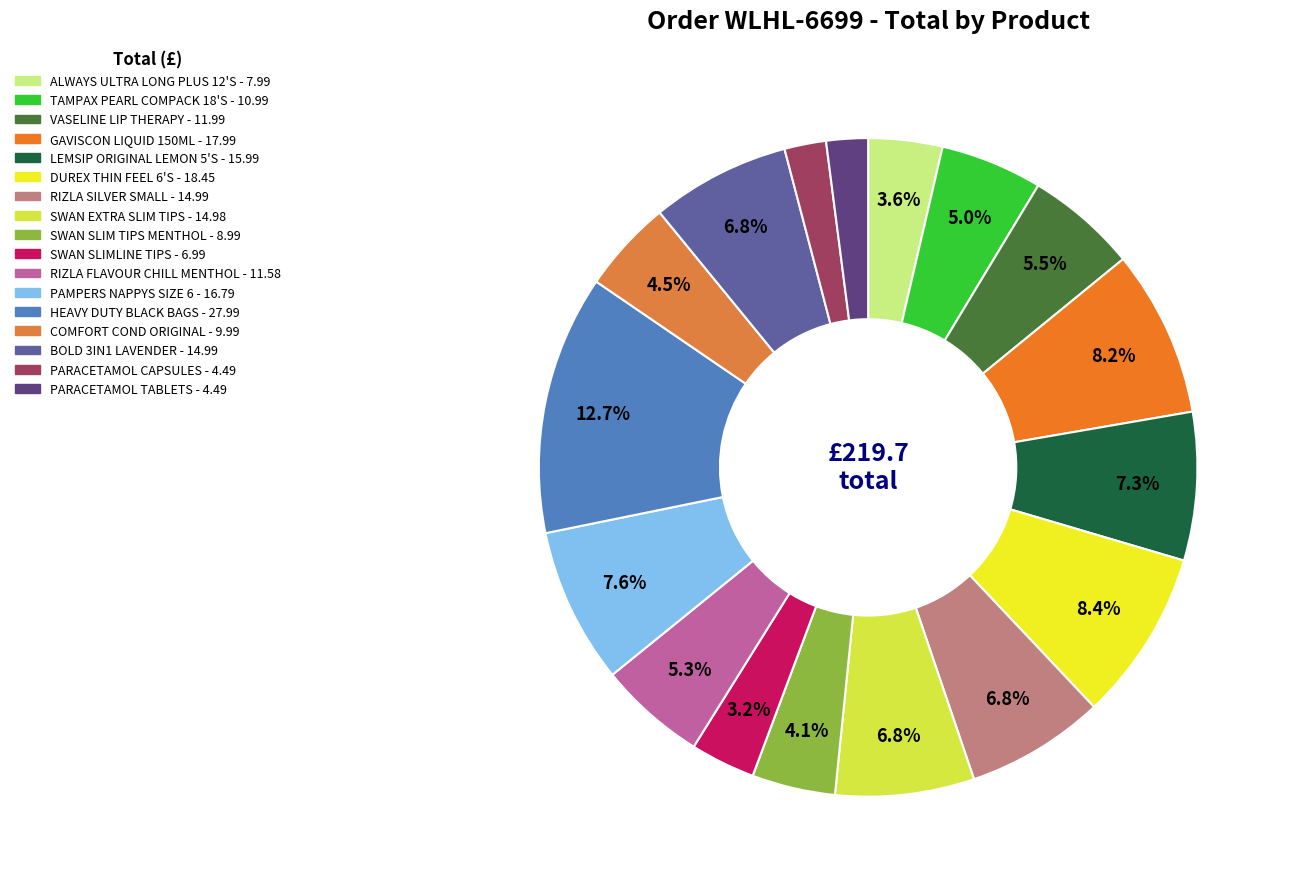

Count the number of slices in the pie.

17